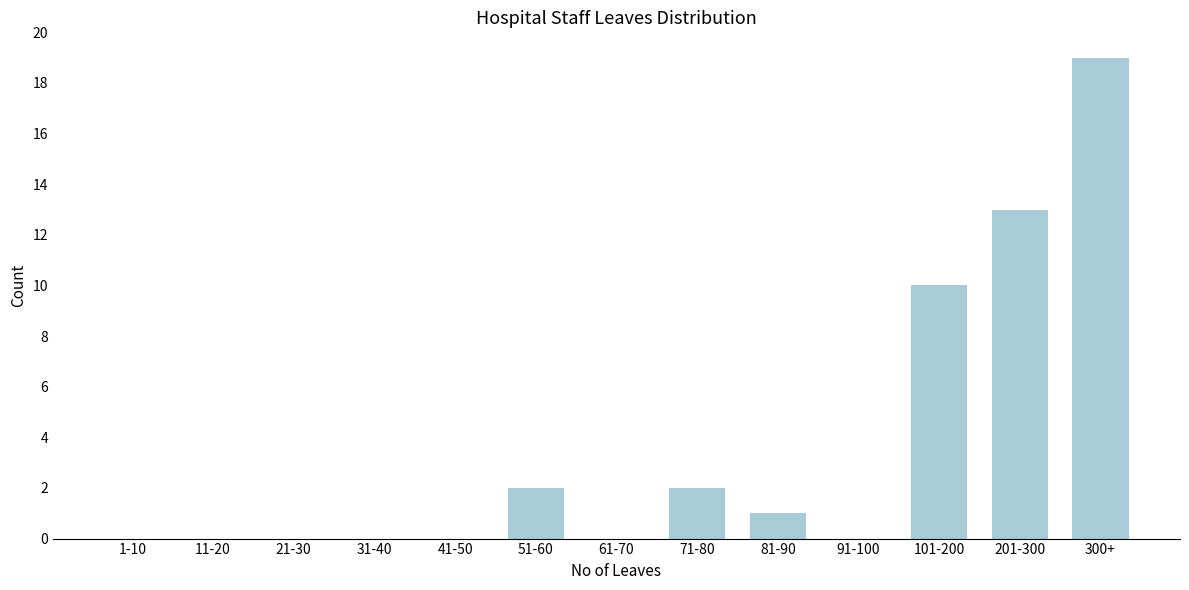

Reading left to right, extract all data points from this chart.

1-10=0	11-20=0	21-30=0	31-40=0	41-50=0	51-60=2	61-70=0	71-80=2	81-90=1	91-100=0	101-200=10	201-300=13	300+=19